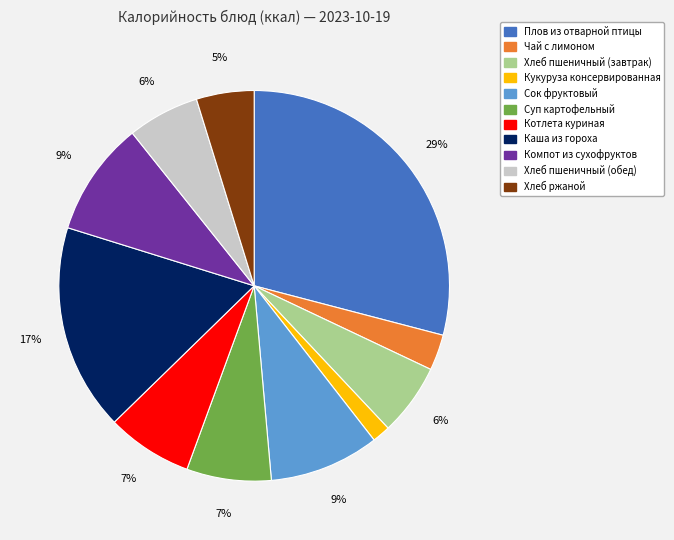

To the nearest percent, what is the average slice percentage?

9%